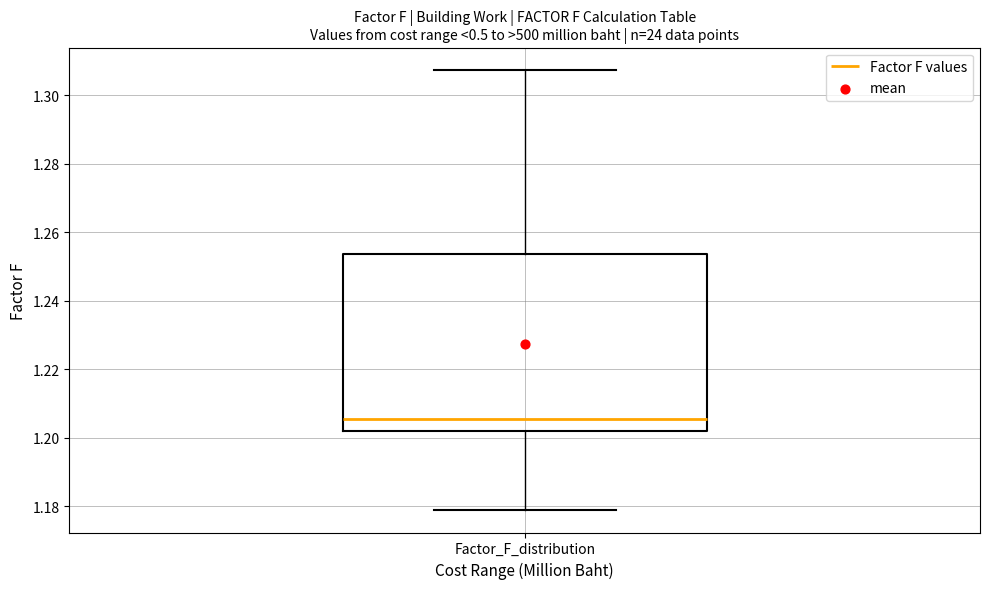

Read this box plot against the y-axis: the position of the median line, the range covered by the box, and the ends of both whiskers. The values are not printed on the chart, so give them approximately, as read against the axis.

median 1.206, box 1.202 to 1.254, whiskers 1.178 to 1.308